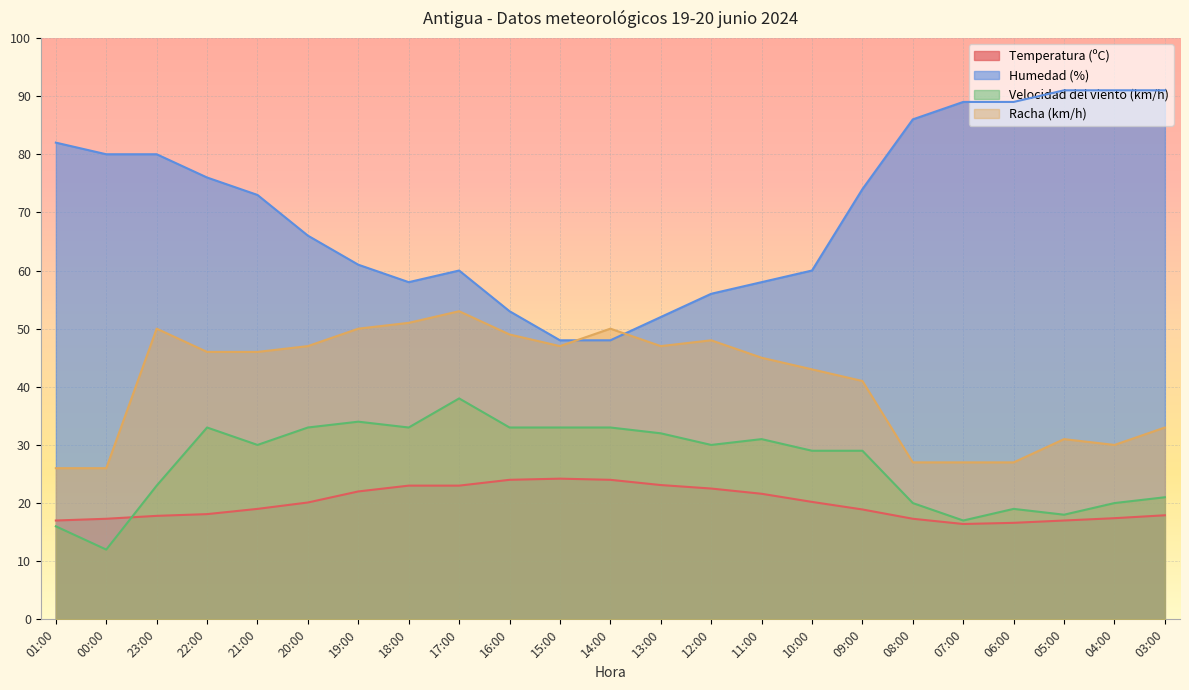

In Humedad (%), how many points are lower than both neighbors (excluding endpoints)?

1